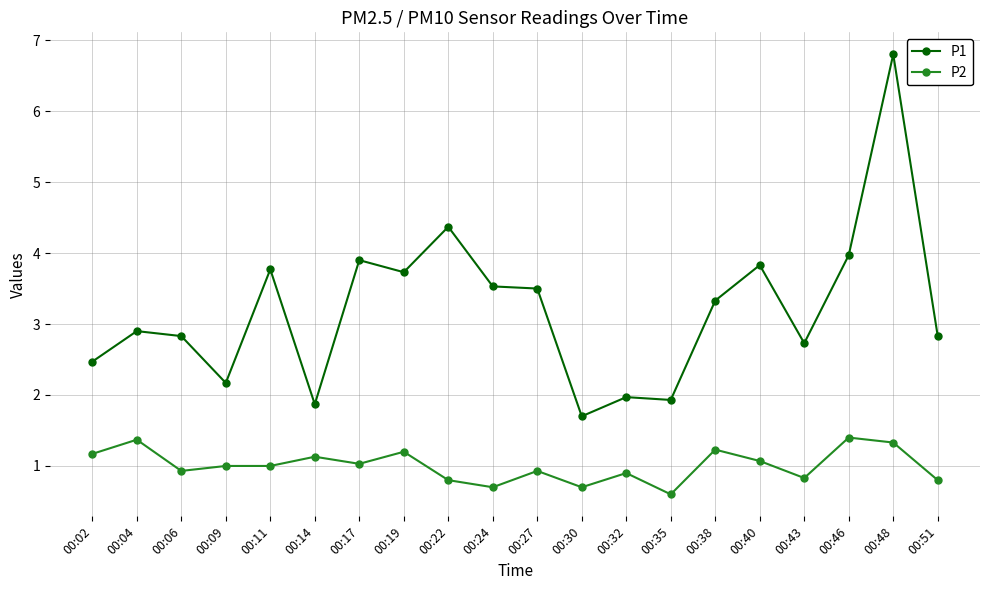

At which category does P2 reach its first local peak?

00:04